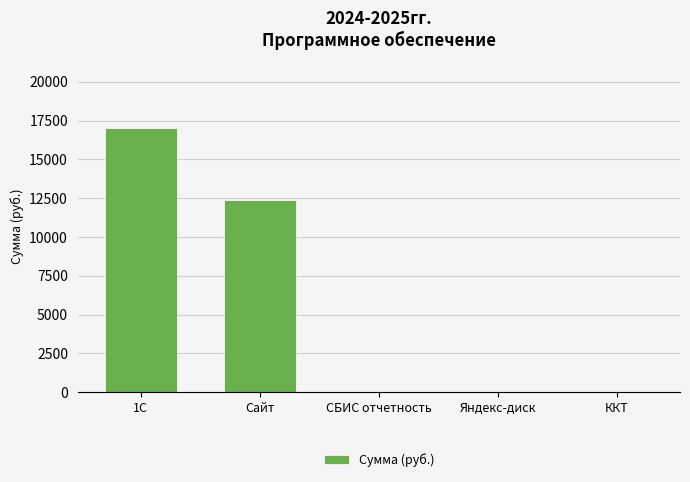

Reading left to right, extract all data points from this chart.

17000	12399	0	0	0